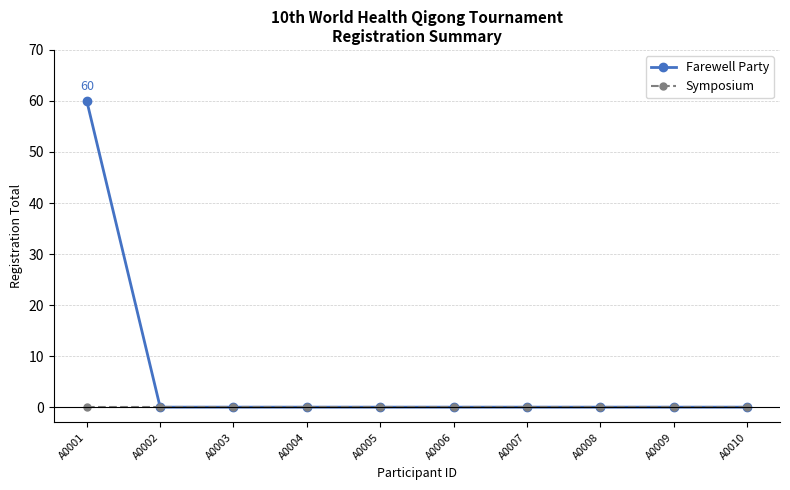

Reading left to right, what are all the values shown in this chart?

Farewell Party: A0001=60	A0002=0	A0003=0	A0004=0	A0005=0	A0006=0	A0007=0	A0008=0	A0009=0	A0010=0
Symposium: A0001=0	A0002=0	A0003=0	A0004=0	A0005=0	A0006=0	A0007=0	A0008=0	A0009=0	A0010=0